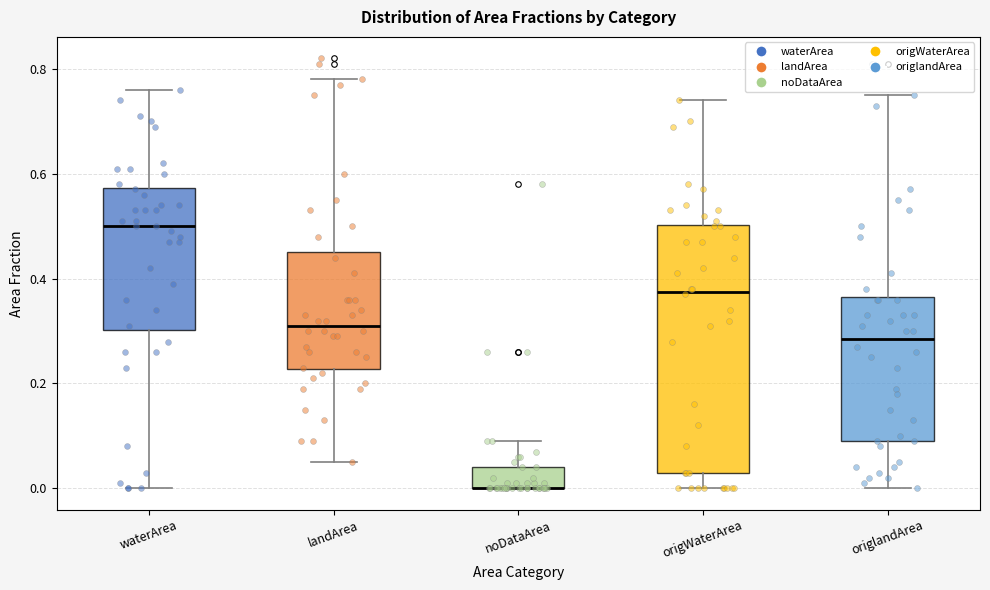

Comparing the boxes themselves (not the whiskers), which one is the tallest?

origWaterArea